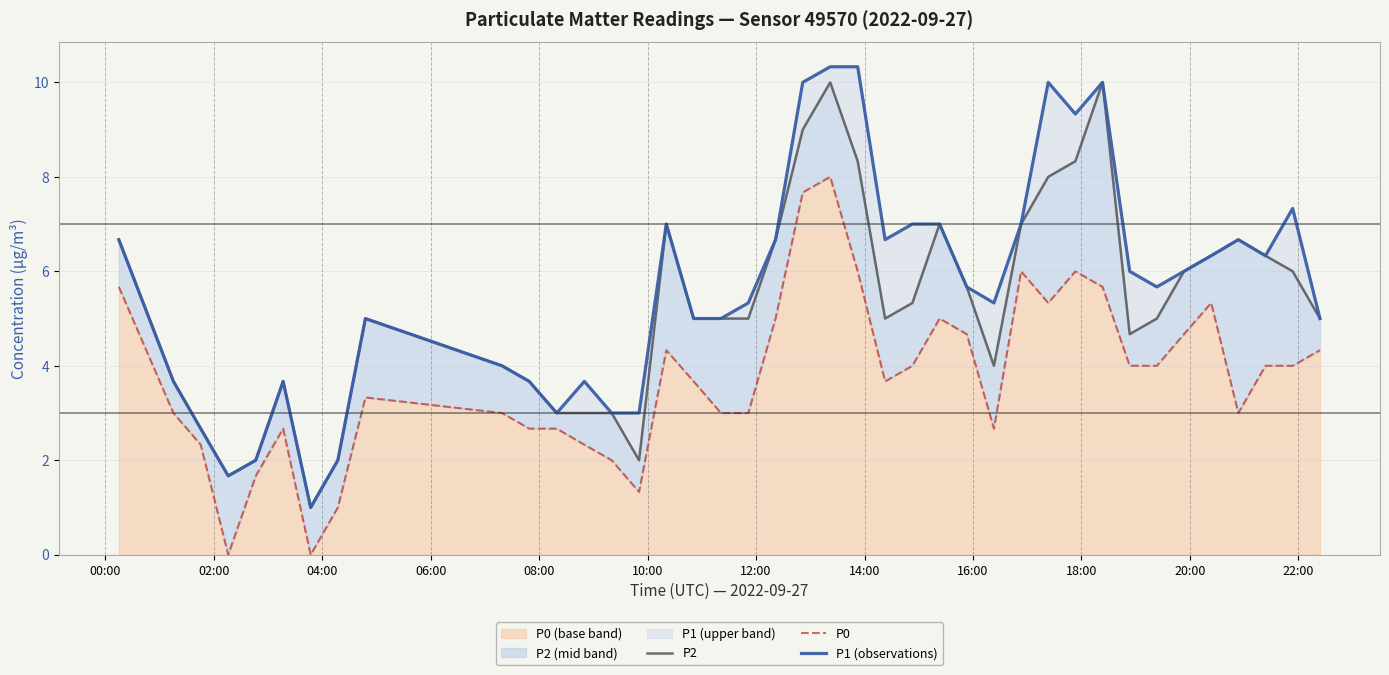

How many values in the P0 series exceed 4?

15